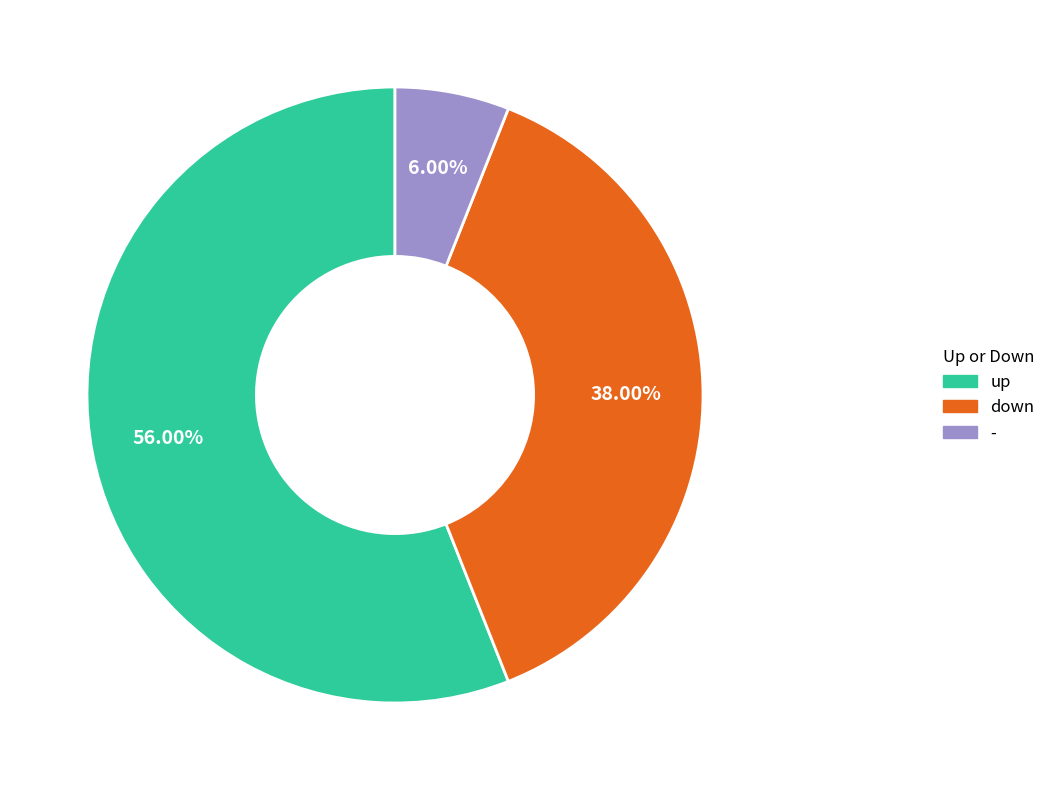

Combined, what portion of the pie is down and up?

94.0%